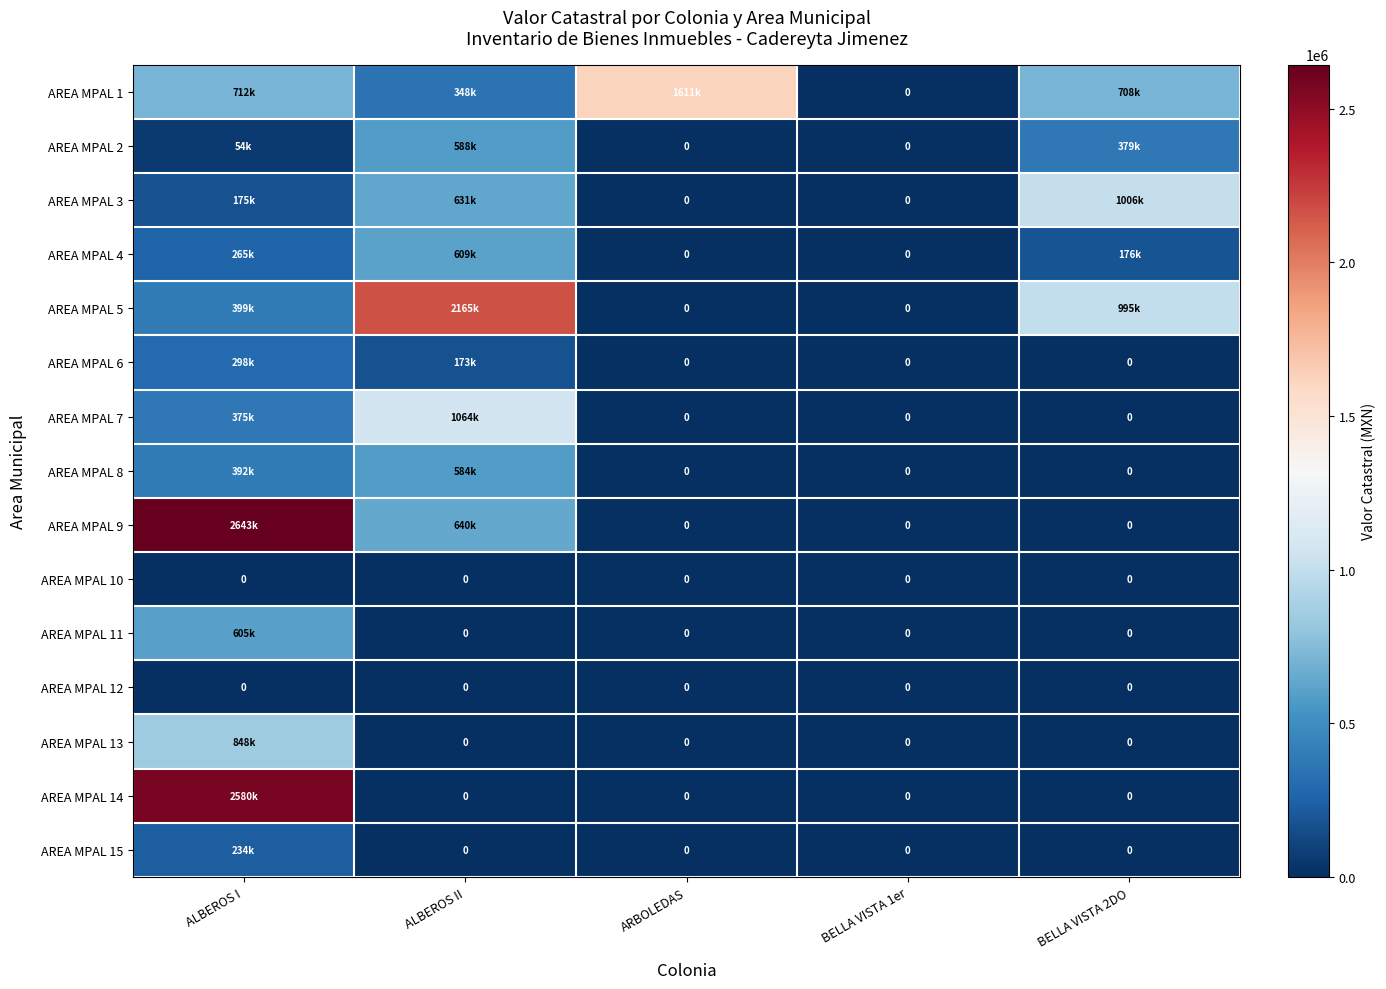

What is the sum of the AREA MPAL 6 values at ALBEROS I and ALBEROS II?

471965